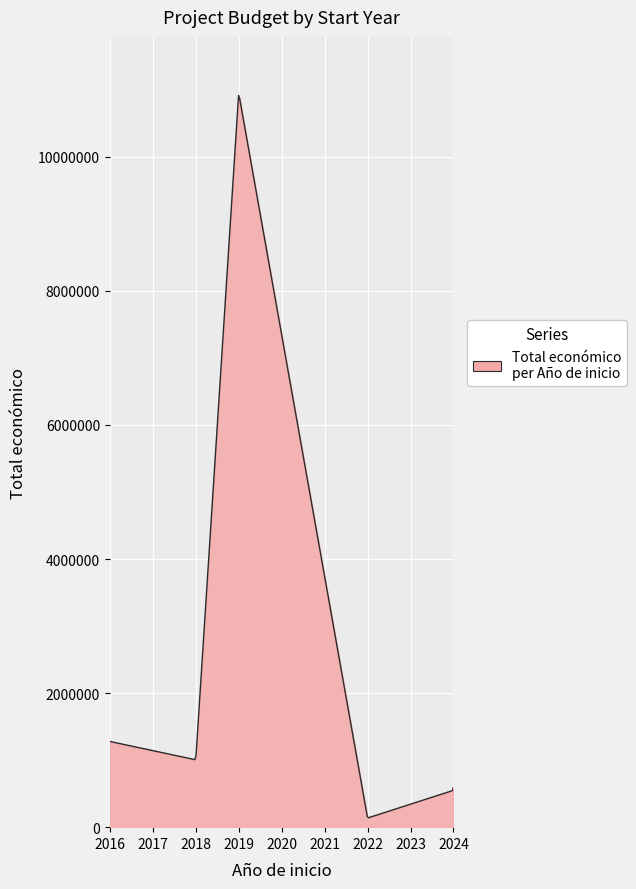

What is the maximum value shown in the chart?

10916909.9